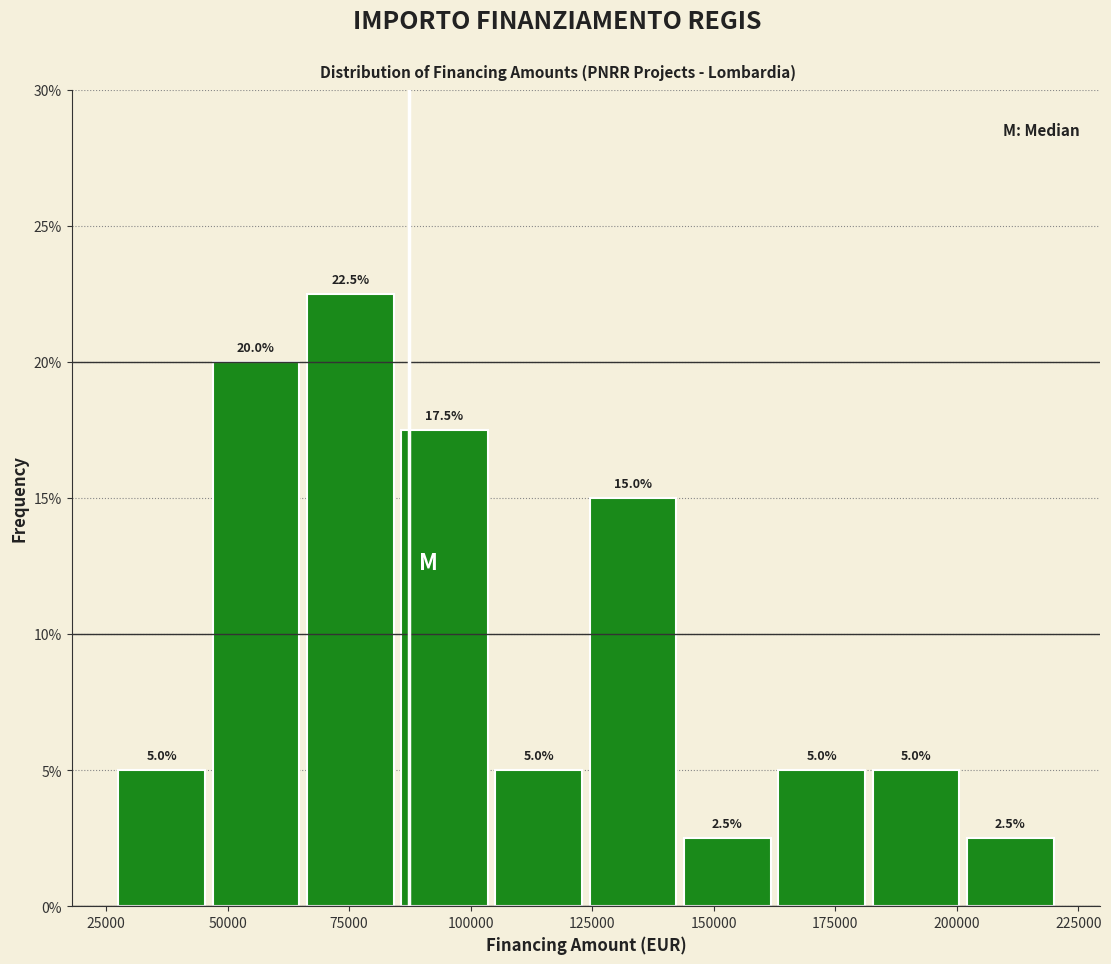

Around what value on the x-axis is the tallest bar? Give the approximate position of its centre, as read against the axis.

75000